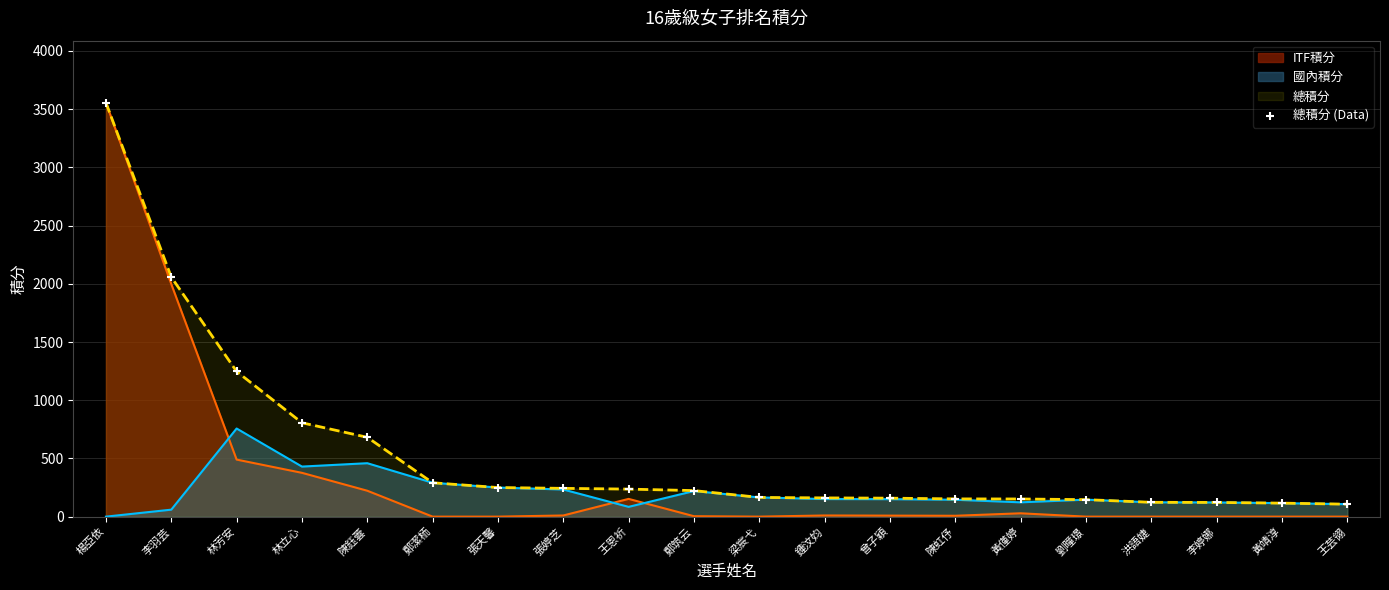

What is the change in value from 林芳安 to 林立心?

-440.8